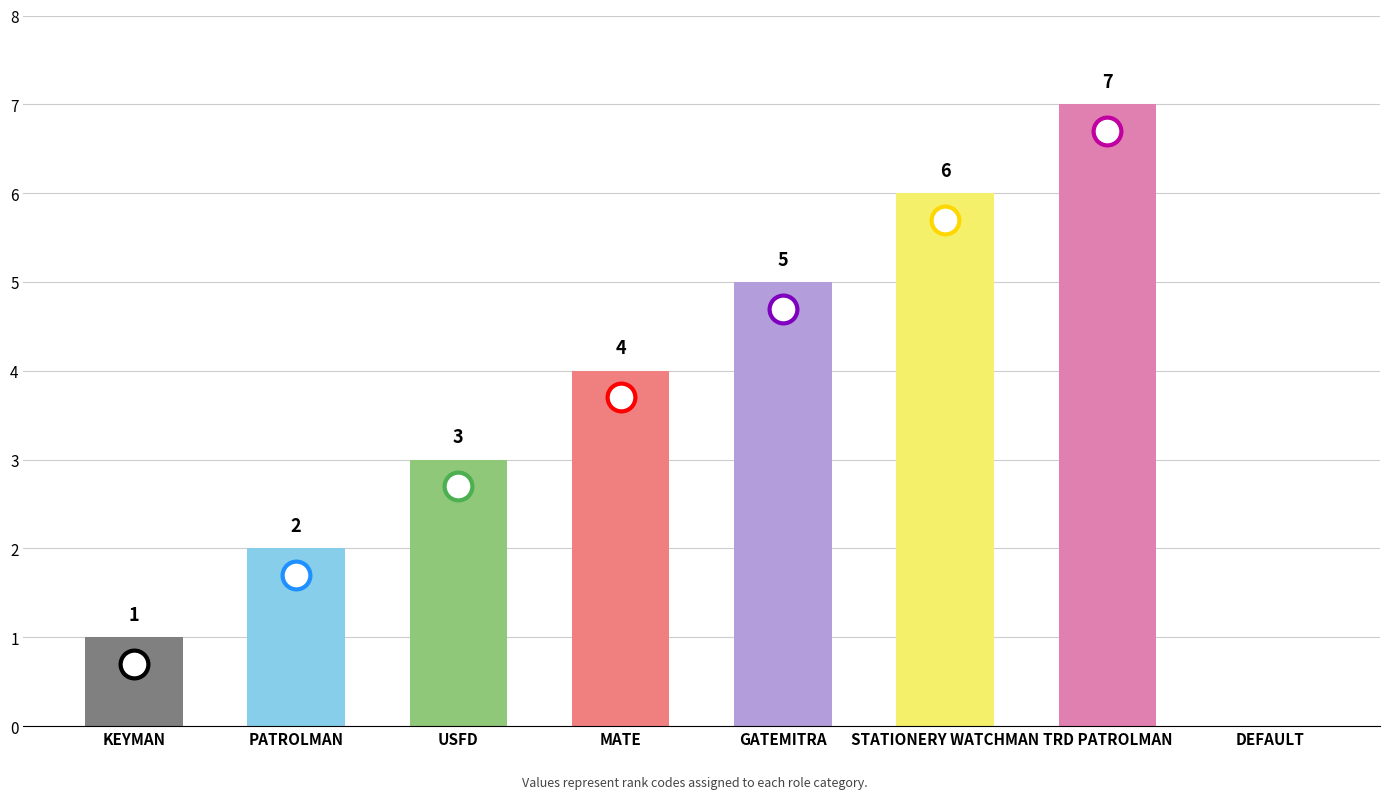

What is the sum of the values at MATE and DEFAULT?

4